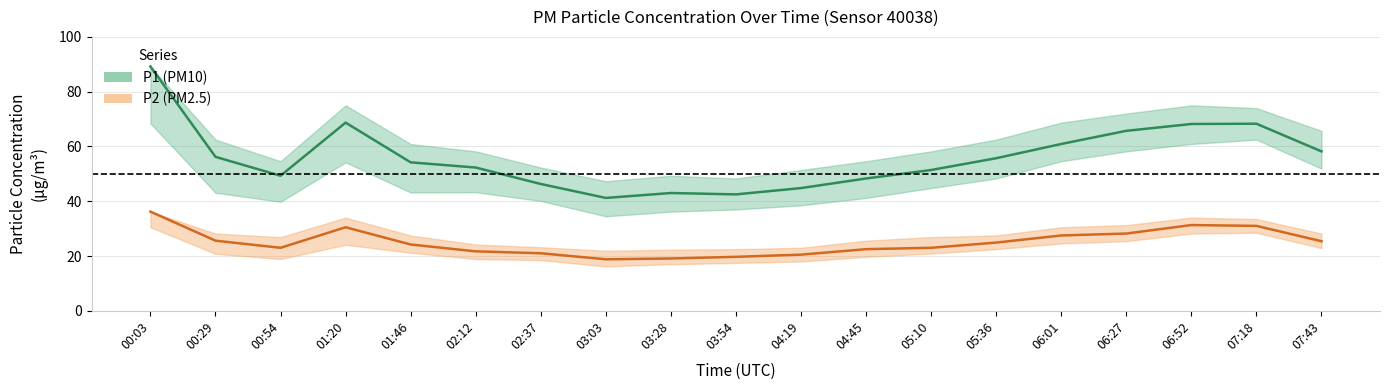

At how many categories does at least one series exceed 65?

5